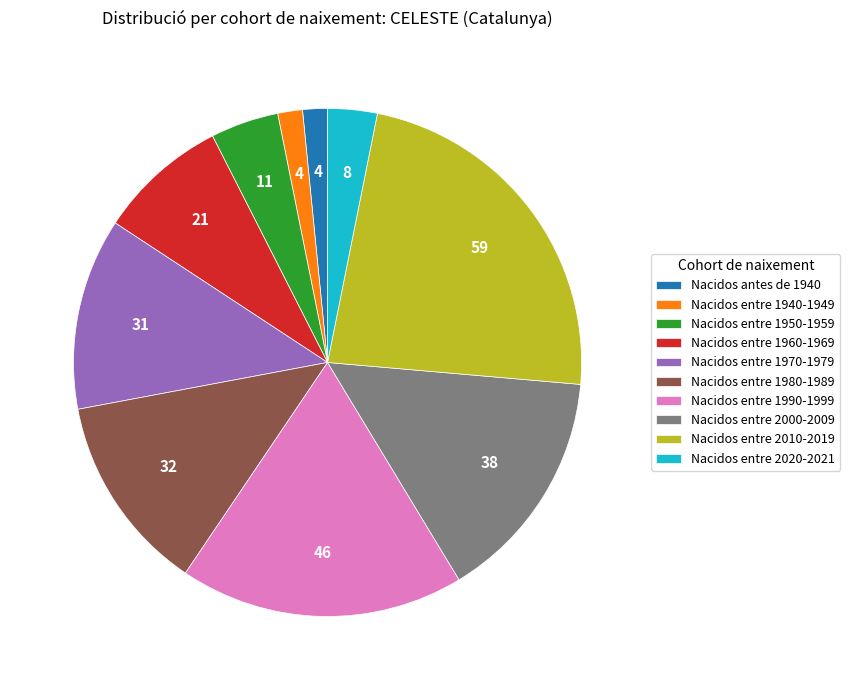

Approximately how many times larger is the value at Nacidos antes de 1940 compared to Nacidos entre 1960-1969?

0.2